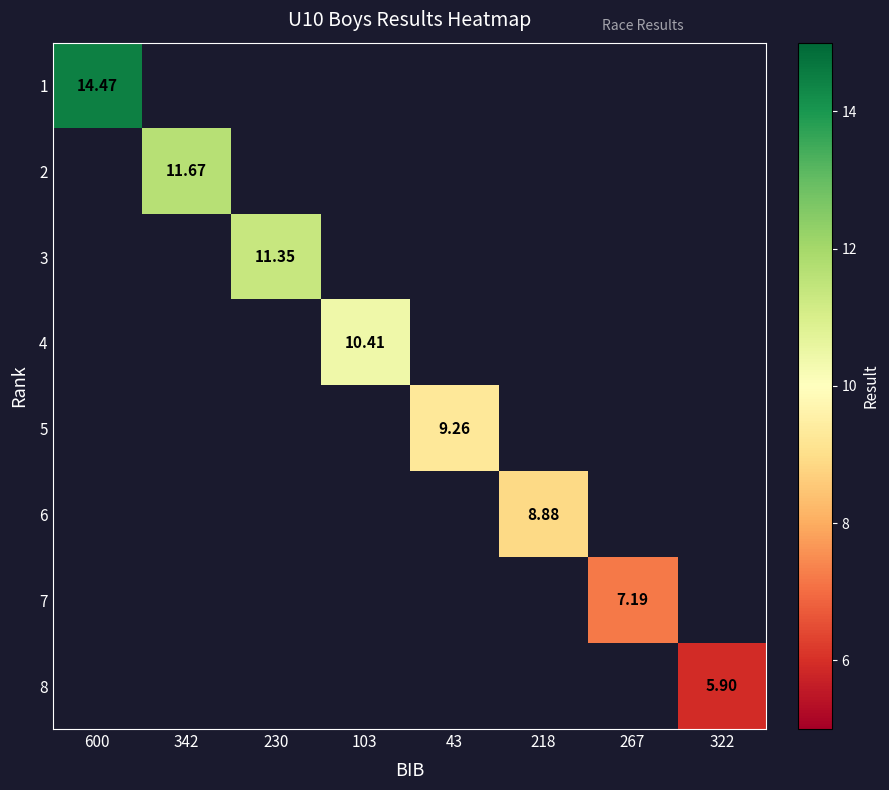

At how many categories does at least one series exceed 14?

1